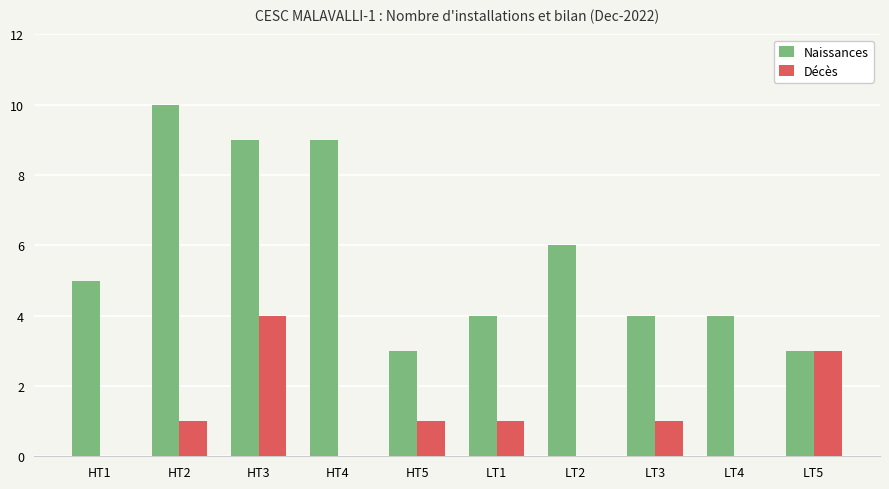

Count the number of data series in this chart.

2